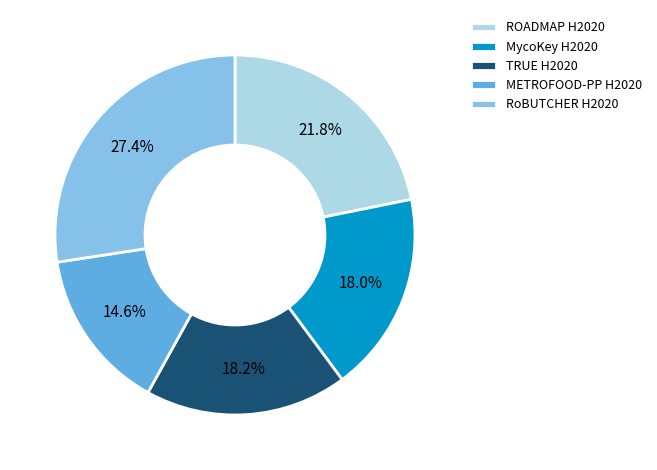

Does any single category account for the majority?

No